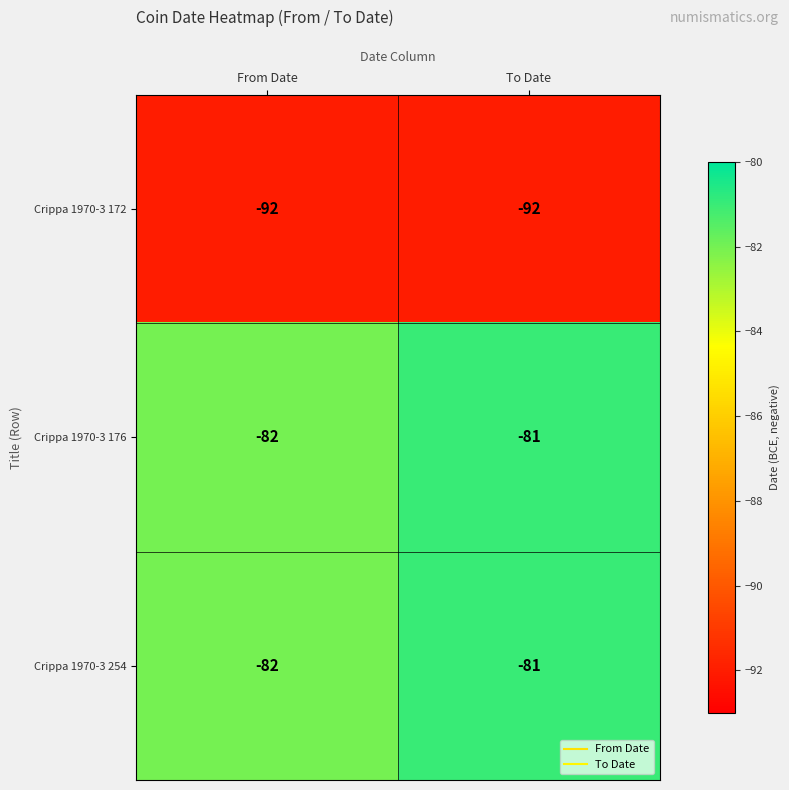

Reading right to left, extract all data points from this chart.

Crippa 1970-3 172: -92	-92
Crippa 1970-3 176: -81	-82
Crippa 1970-3 254: -81	-82